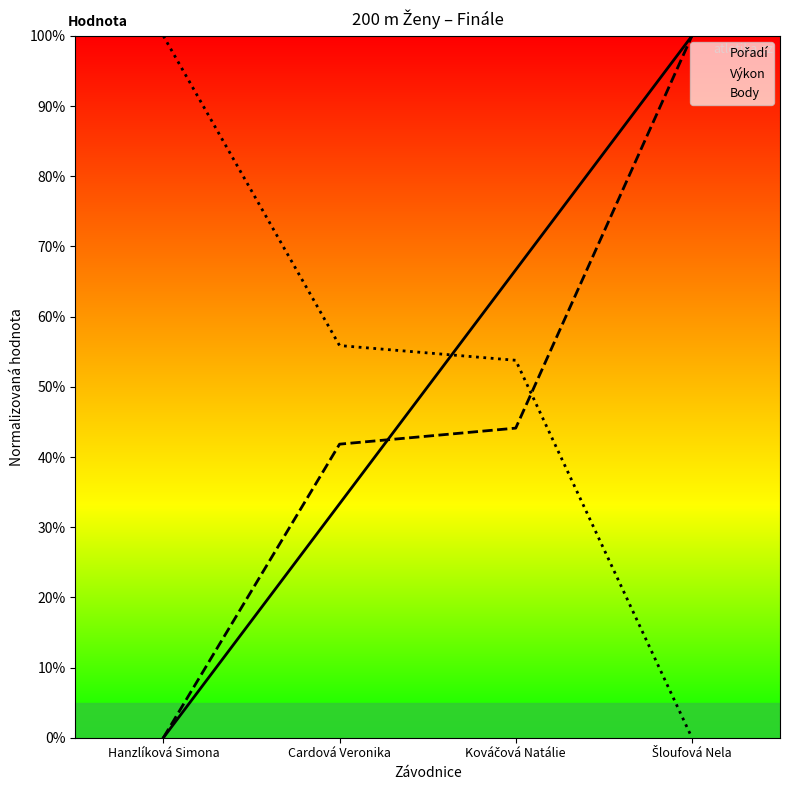

How many intersections are there between Pořadí and Body?

1